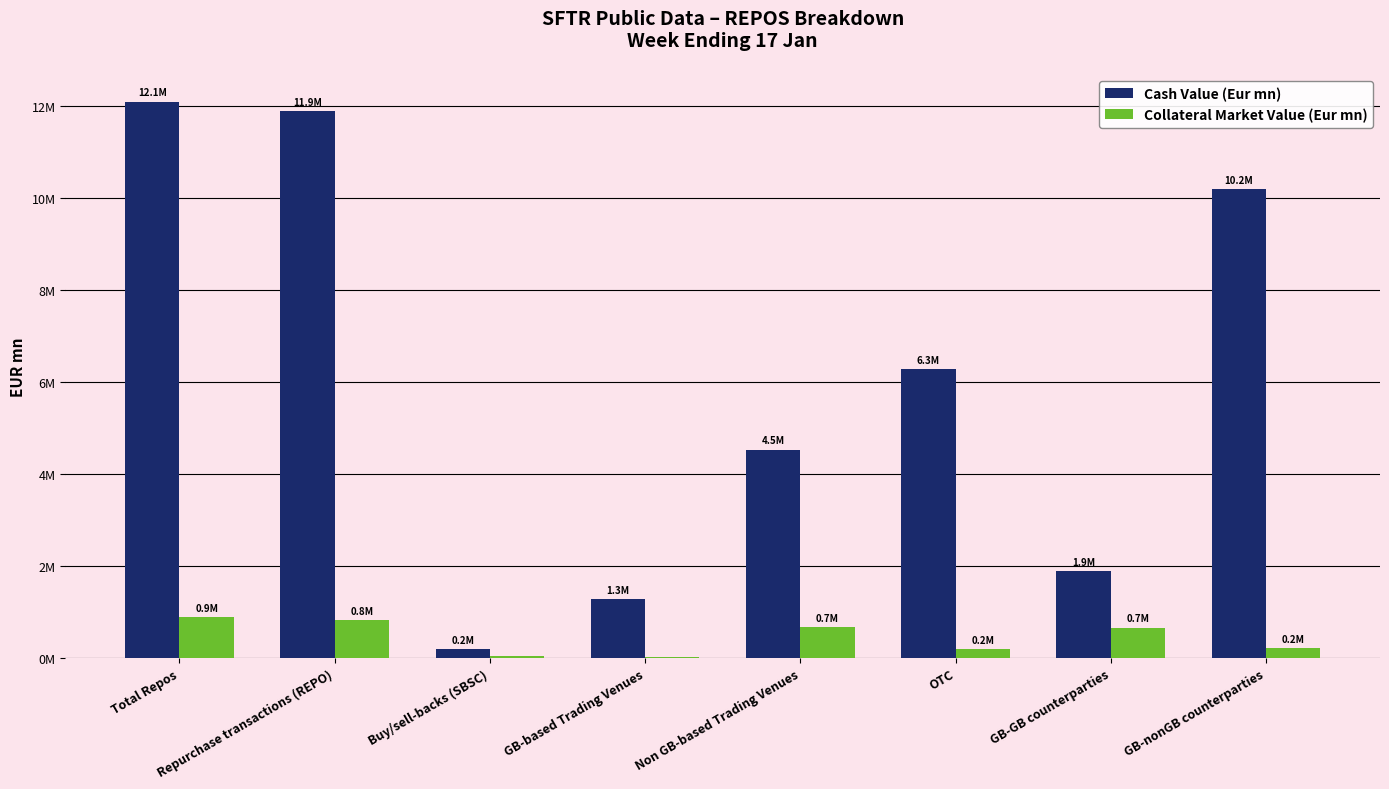

At how many categories does at least one series exceed 9504683?

3